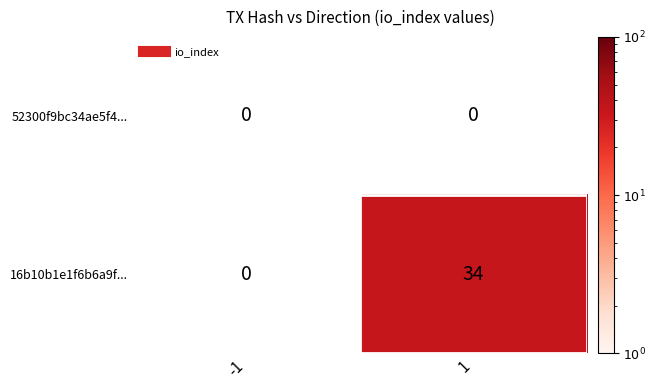

Rank the series by their average value, from lowest to highest.

52300f9bc34ae5f4..., 16b10b1e1f6b6a9f...